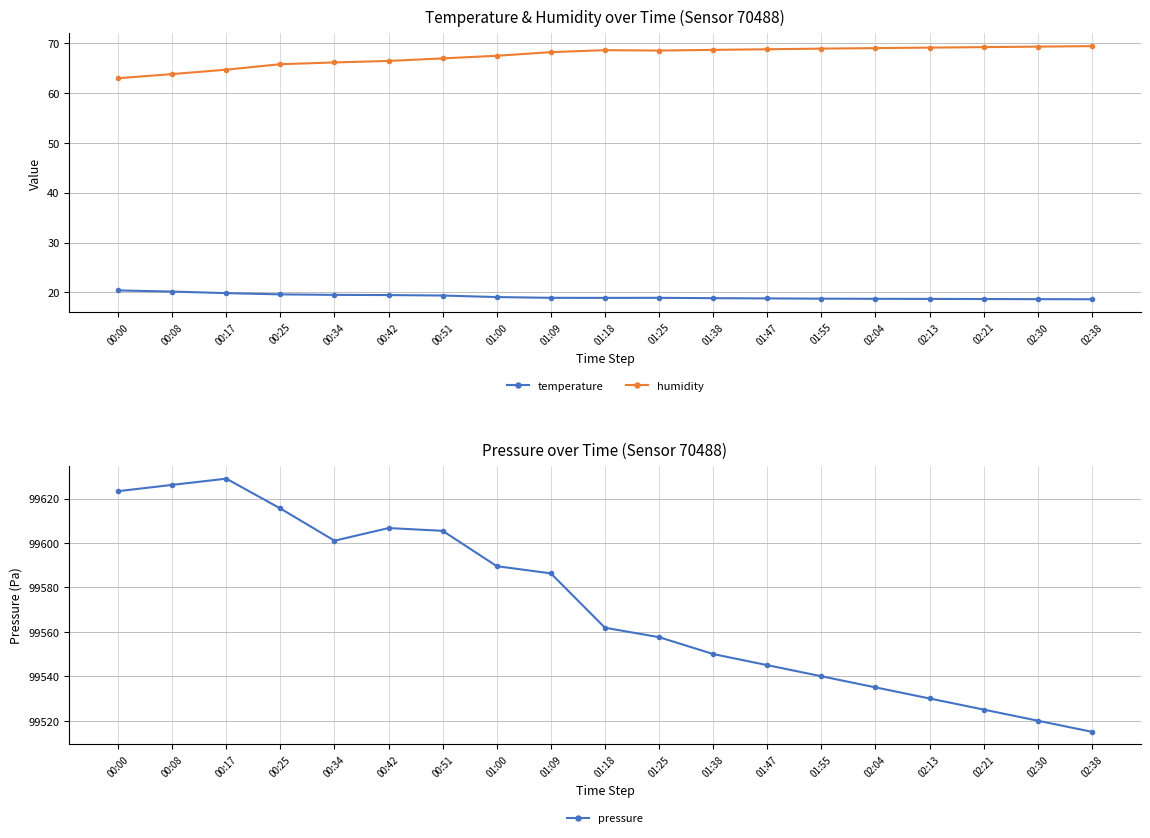

Count the number of data series in this chart.

3